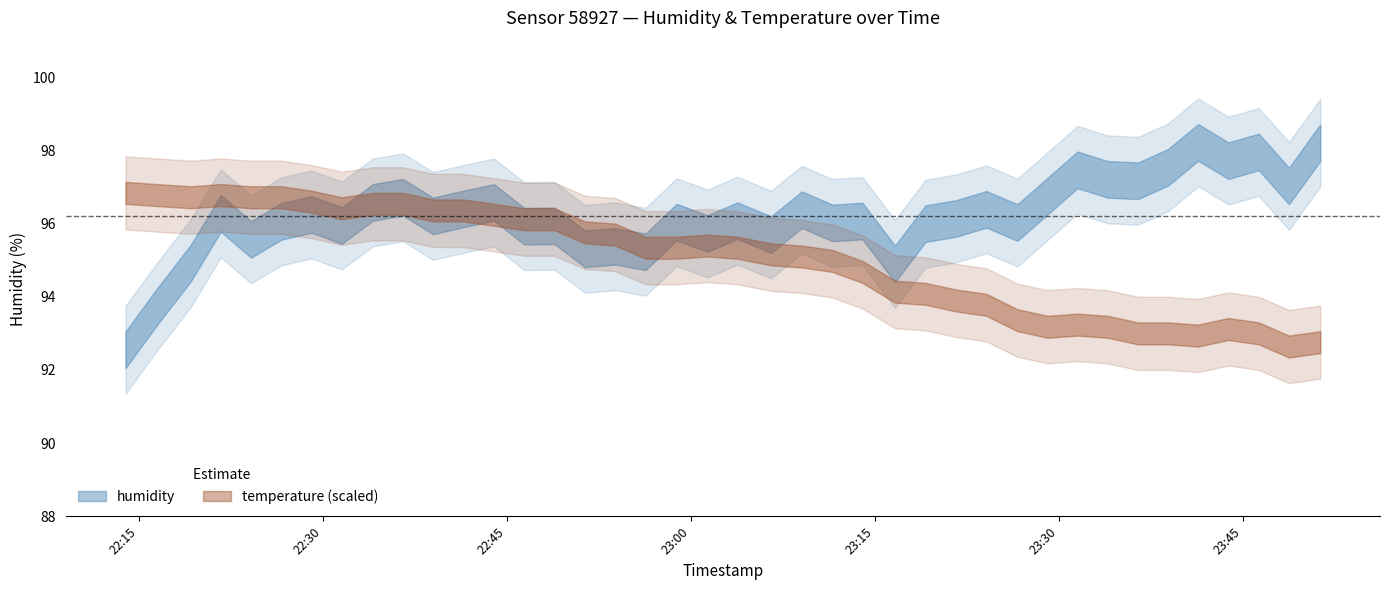

The temperature series shows -5.8 at 28. True or false?

False